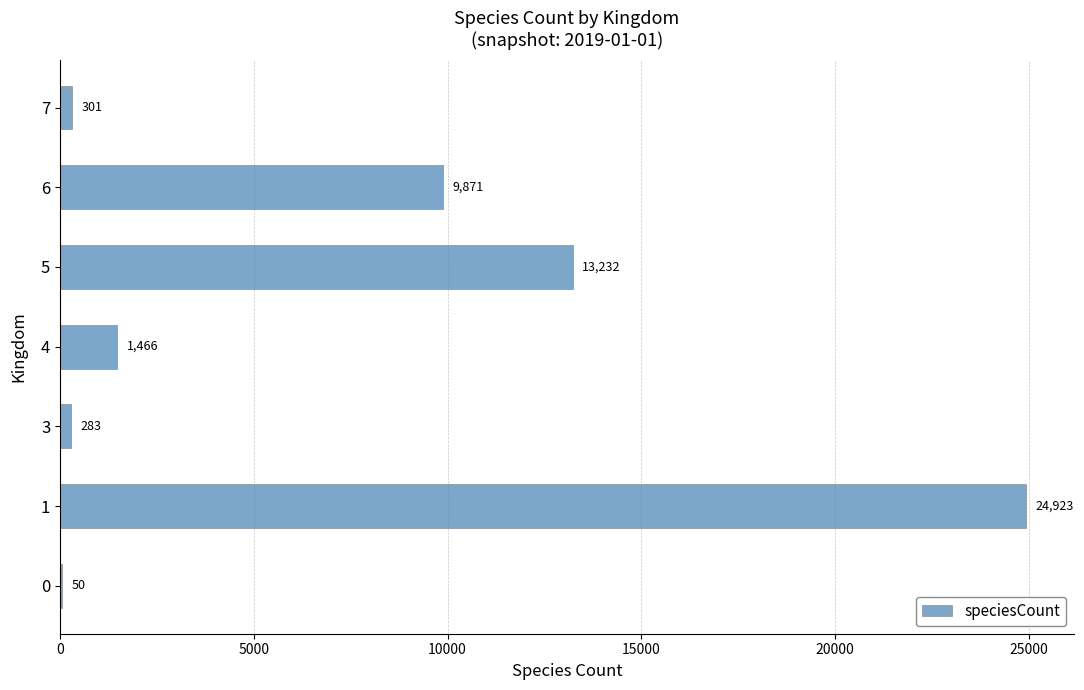

Reading top to bottom, list all the values displayed in this chart.

7=301	6=9871	5=13232	4=1466	3=283	1=24923	0=50